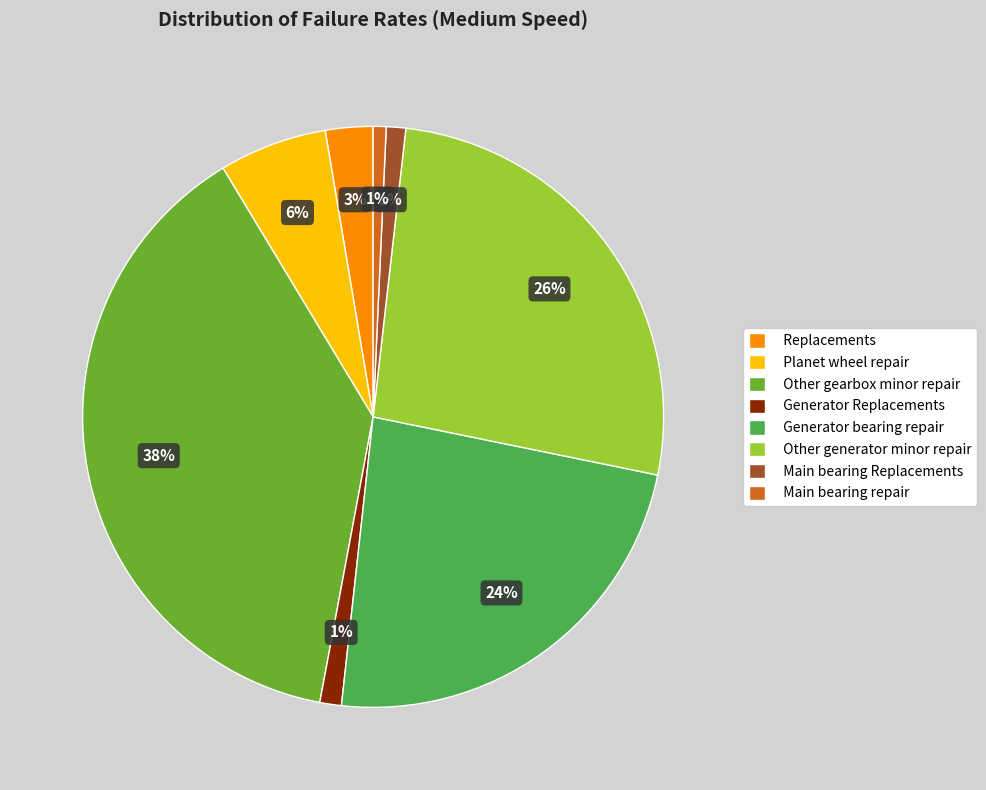

Do Main bearing Replacements and Generator Replacements together represent more than half of the pie?

No